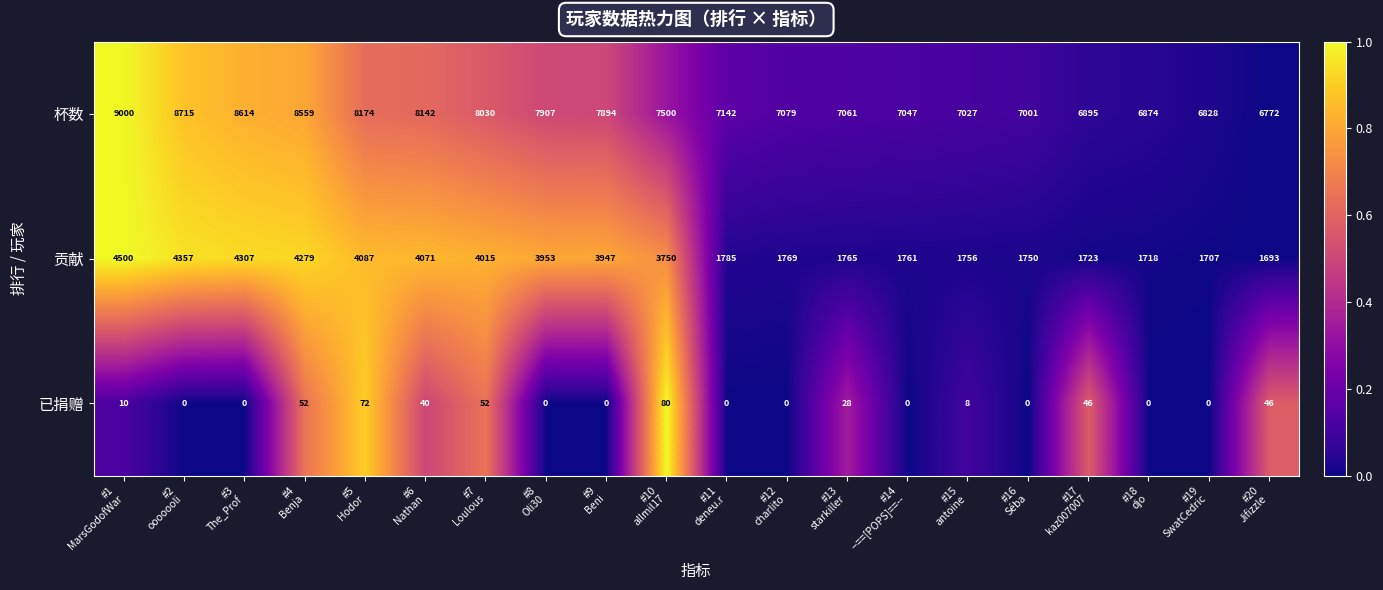

List the series in order of their peak value, lowest first.

已捐赠, 贡献, 杯数